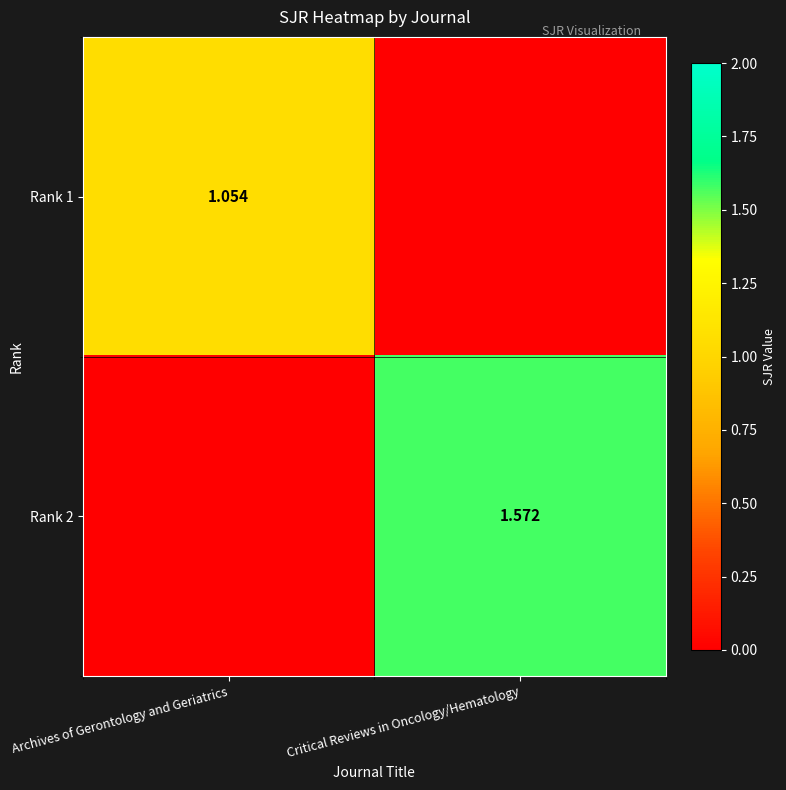

Is the value of Rank 2 at Critical Reviews in Oncology/Hematology greater than the value of Rank 1 at Archives of Gerontology and Geriatrics?

Yes